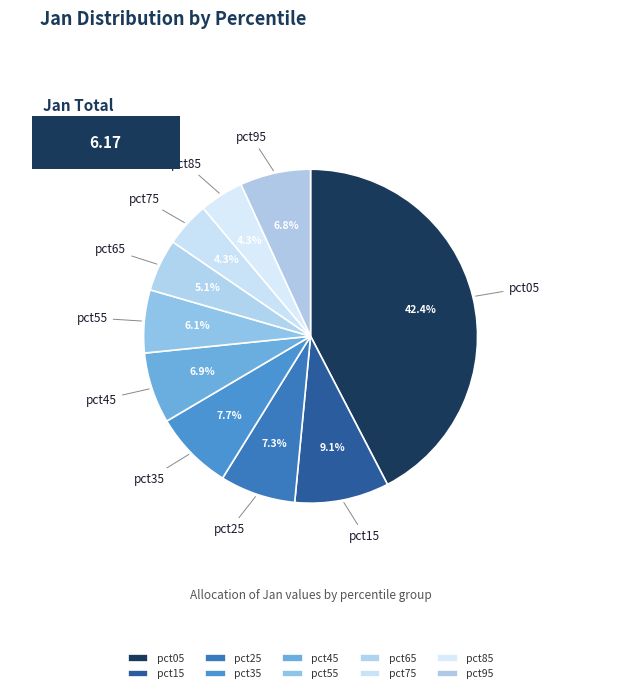

Which has a higher value, pct75 or pct25?

pct25